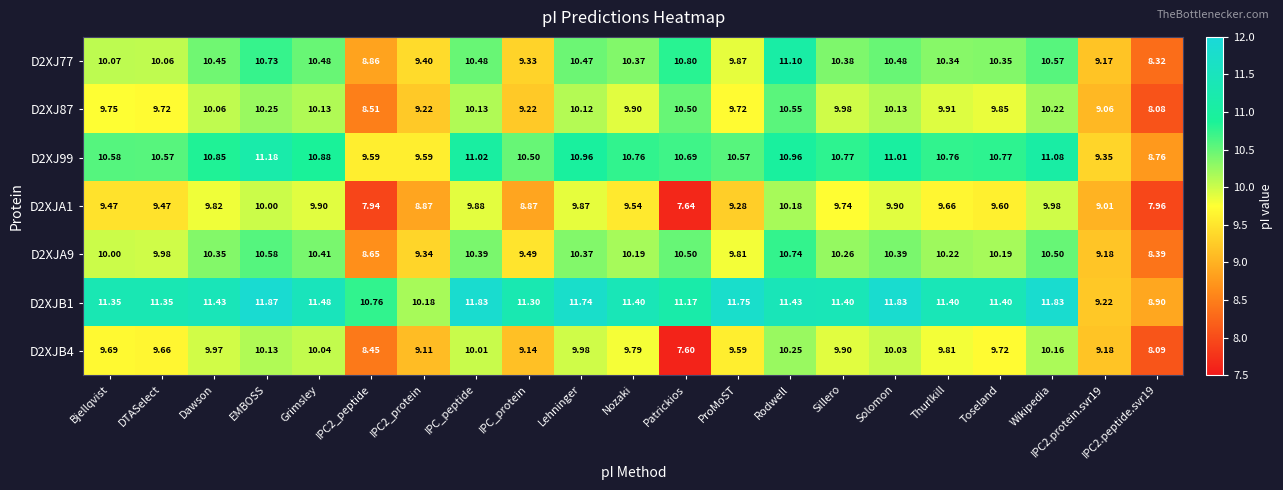

At which category is the sum across all series the highest?

Rodwell